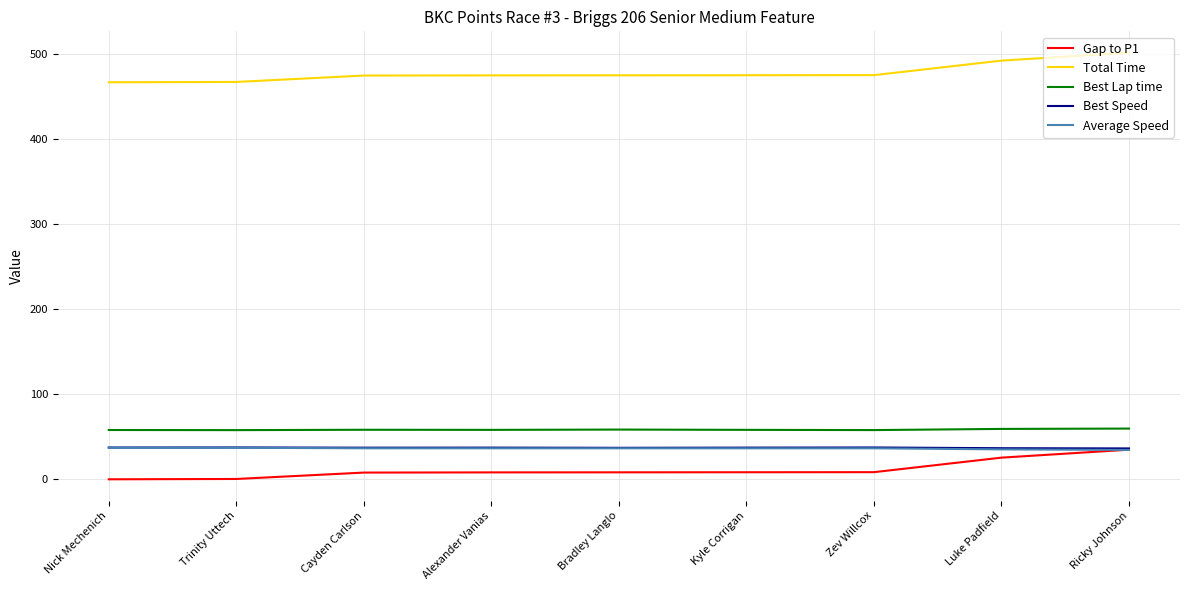

How many lines are shown in the chart?

5